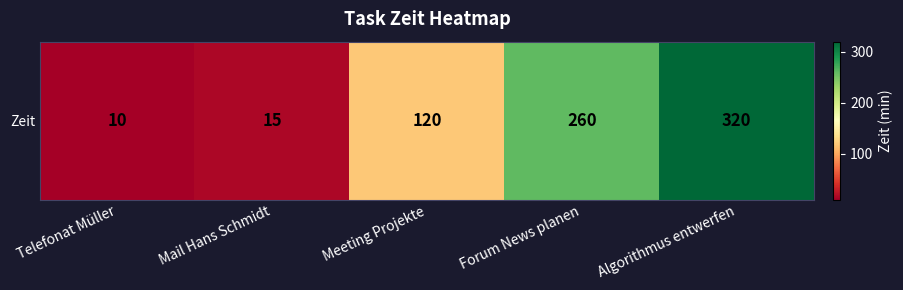

Reading left to right, extract all data points from this chart.

10	15	120	260	320